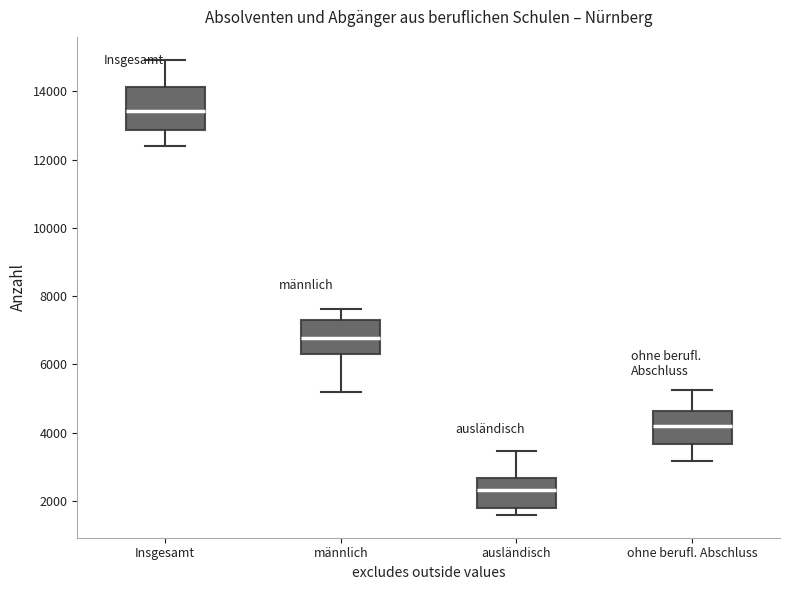

Reading left to right, read every box against the y-axis: the position of its median line, the range the box covers, and the ends of its whiskers. The values are not printed on the chart, so give them approximately, as read against the axis.

Insgesamt: median 13400, box 12800 to 14200, whiskers 12400 to 15000
männlich: median 6800, box 6200 to 7400, whiskers 5200 to 7600
ausländisch: median 2400, box 1800 to 2600, whiskers 1600 to 3400
ohne berufl. Abschluss: median 4200, box 3600 to 4600, whiskers 3200 to 5200